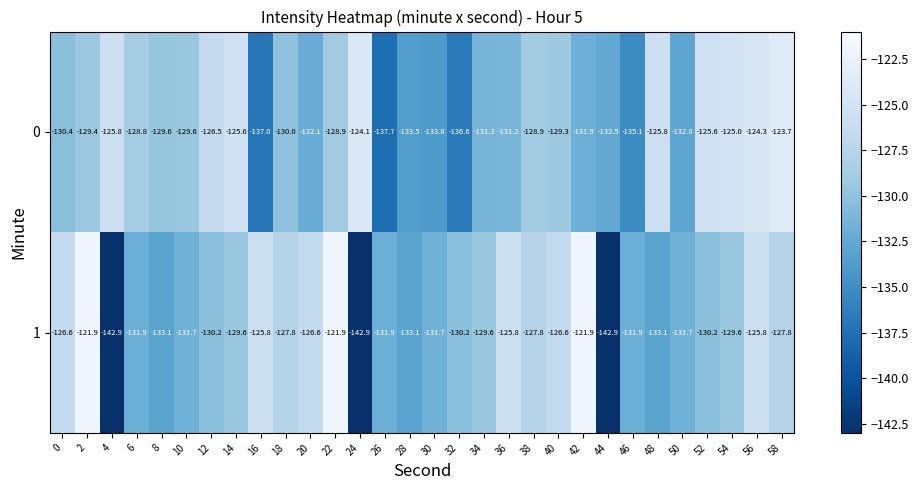

What is the difference between the highest and lowest values at 16?

11.2